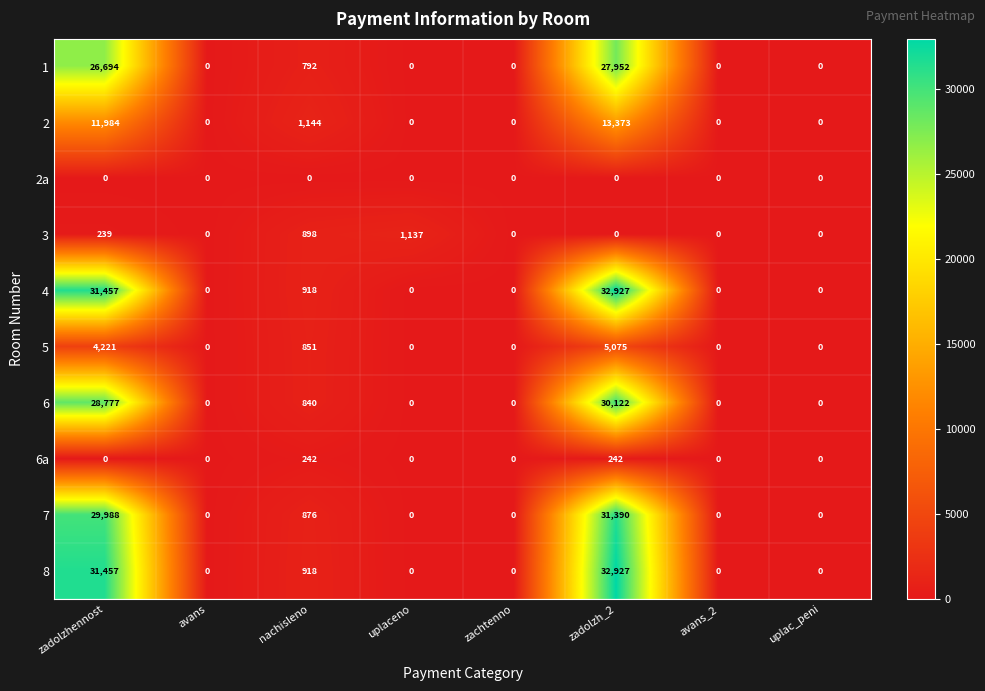

What is the sum of the 3 values at zachtenno and nachisleno?

898